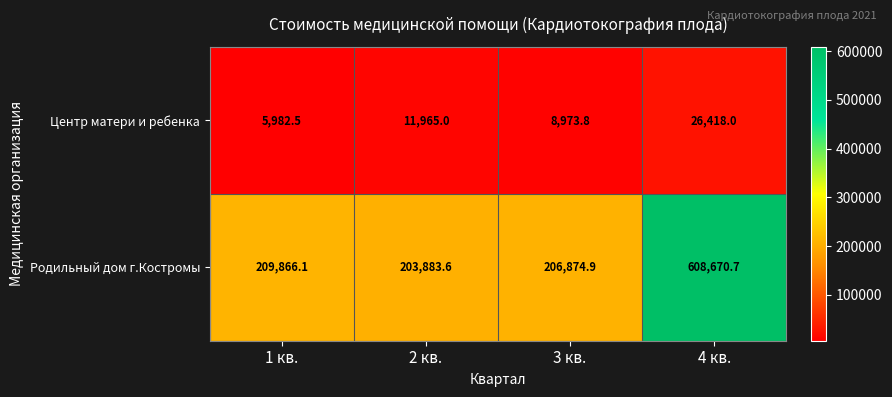

Which series has the widest spread of values?

Родильный дом г.Костромы